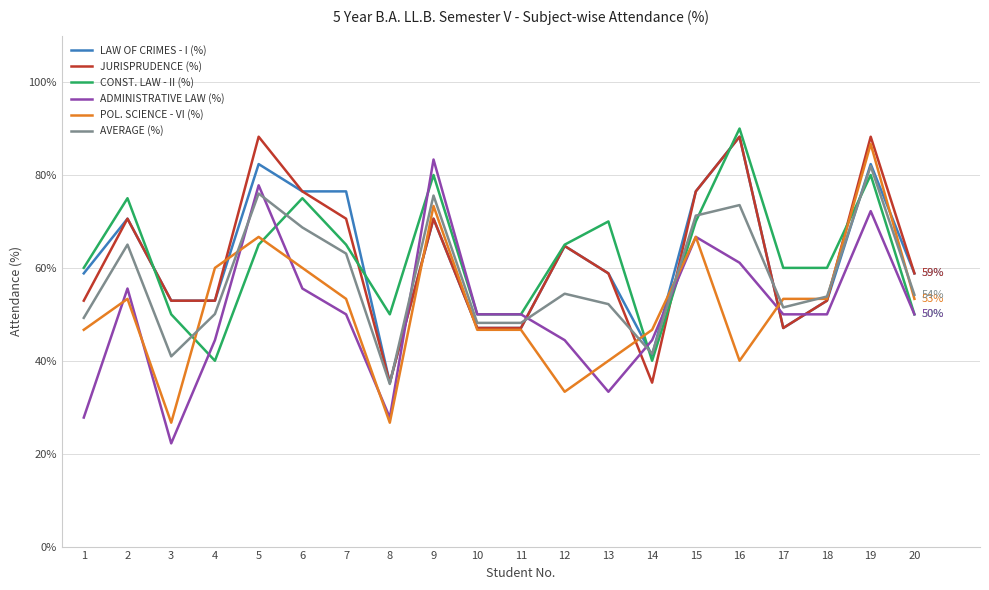

What value does the CONST. LAW - II (%) series have at 3?

50.0